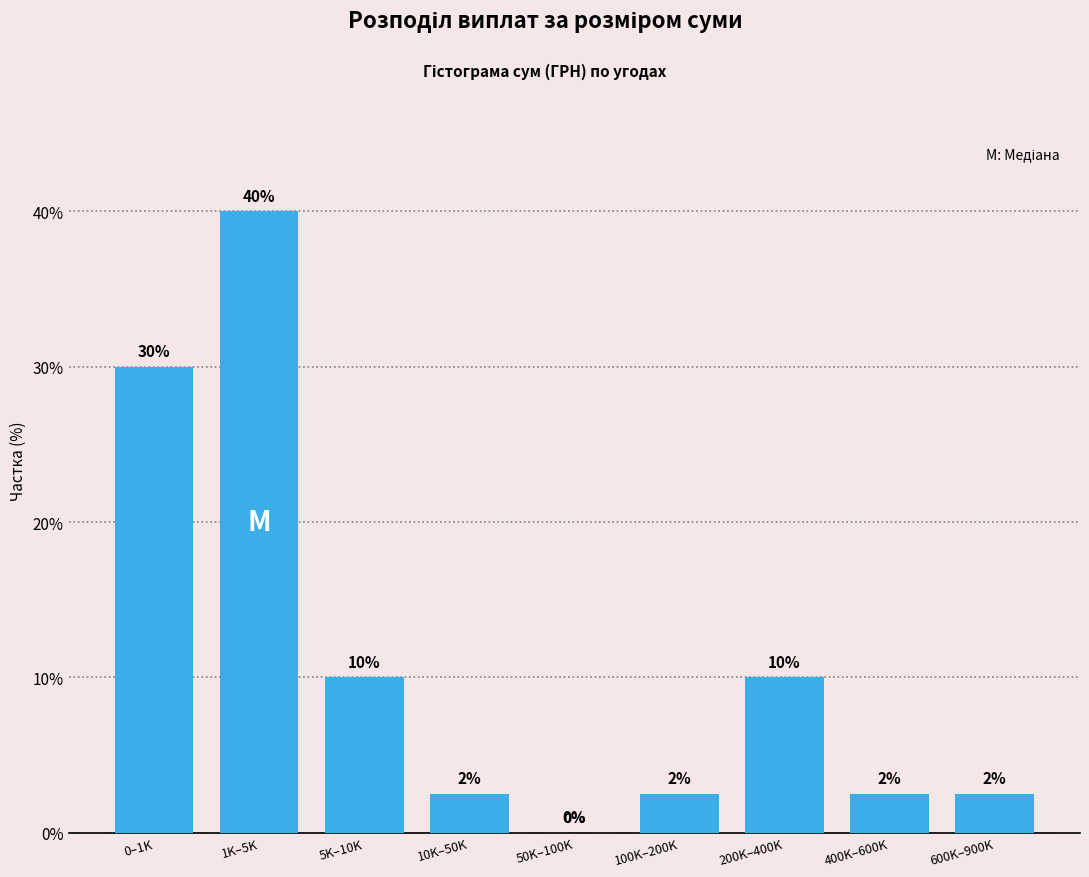

At which category does the chart reach its peak across all series?

1K–5K